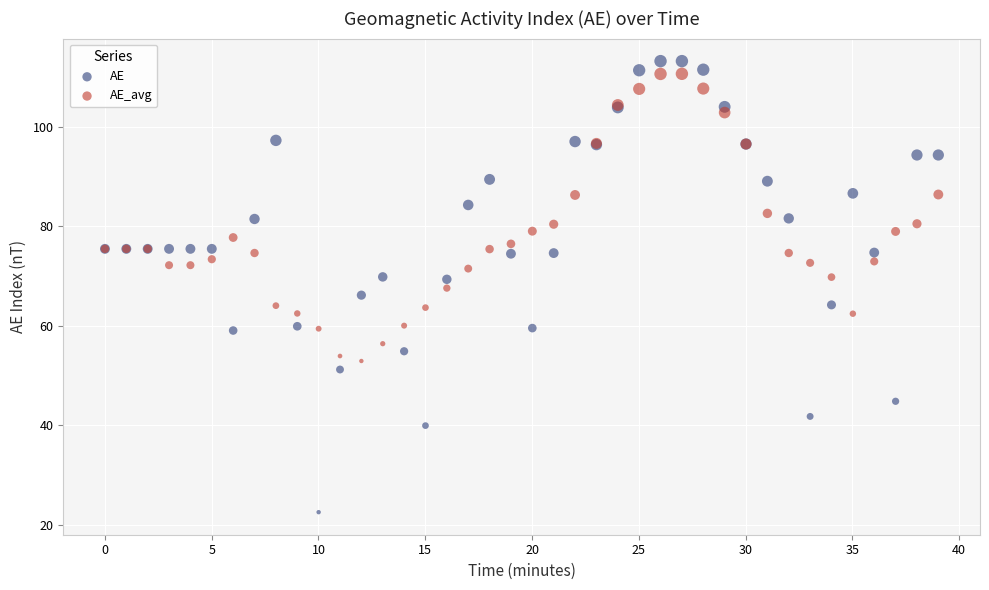

What is the X range (max minus min) for the scatter plot?

39.0